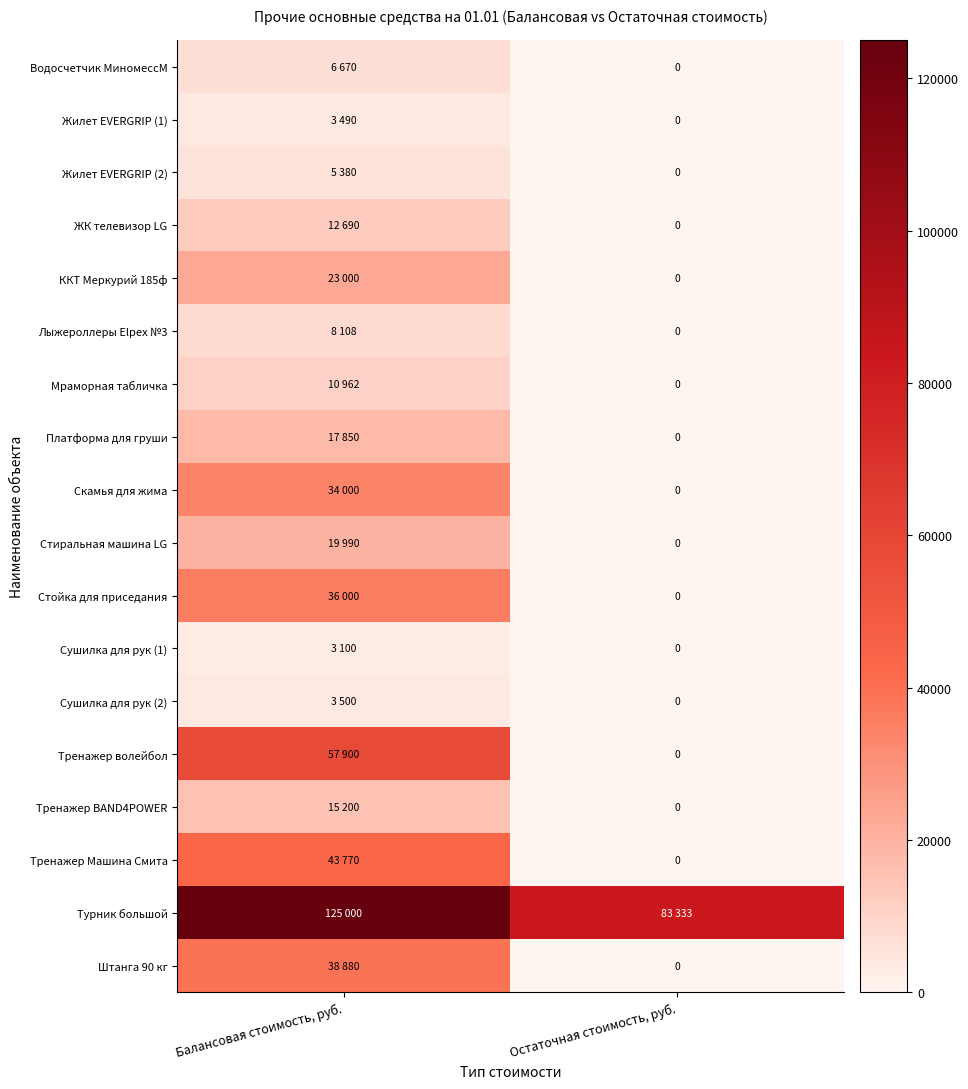

List the labels in order of Турник большой value, smallest first.

Остаточная стоимость, руб., Балансовая стоимость, руб.